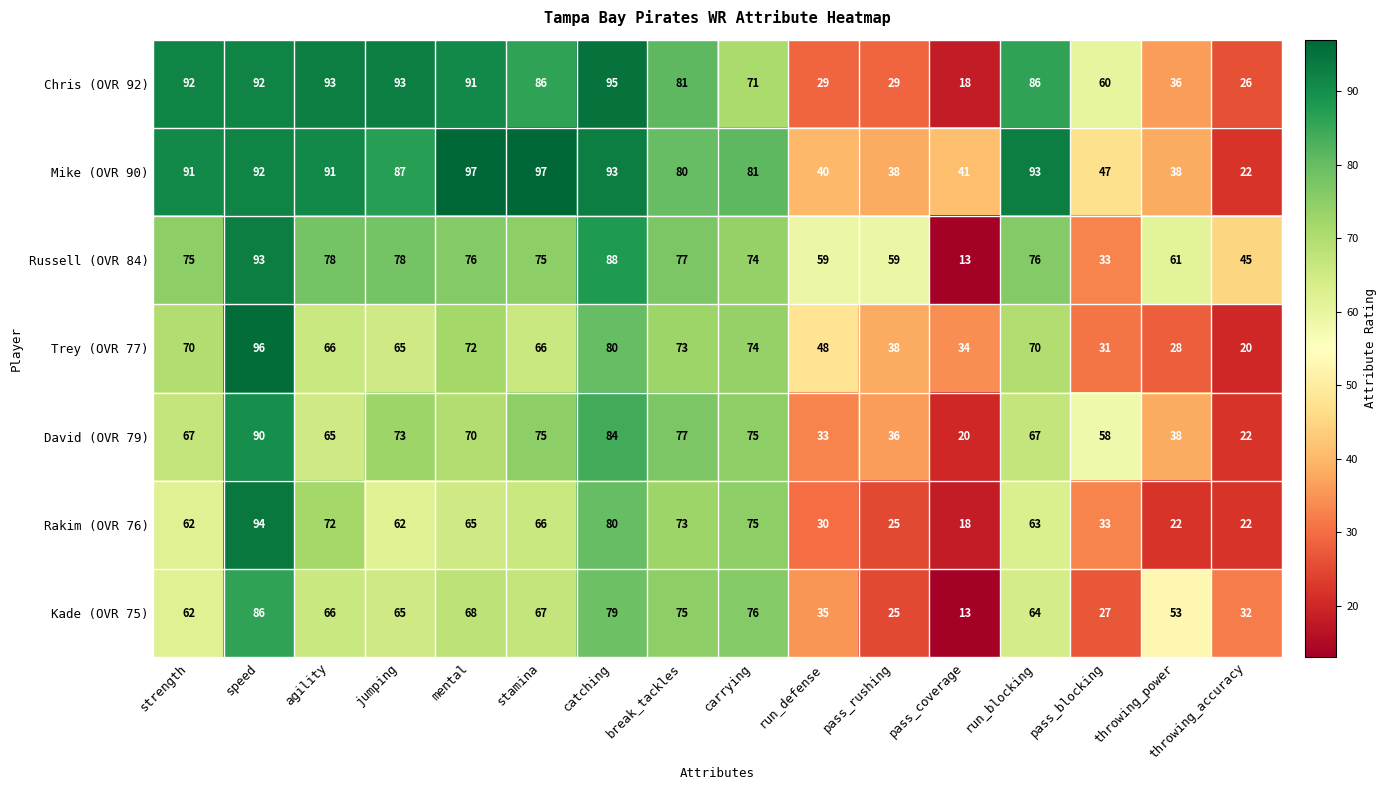

Read the Chris (OVR 92) value at jumping, to the nearest 5.

95